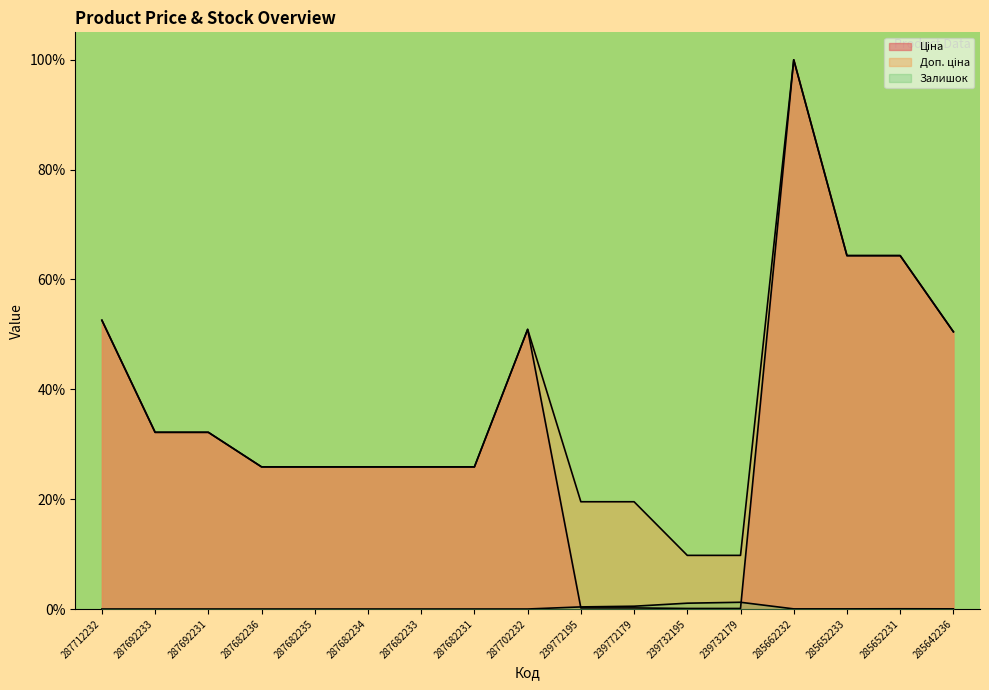

Rank the series at 287702232 from lowest to highest value.

Залишок, Ціна, Доп. ціна